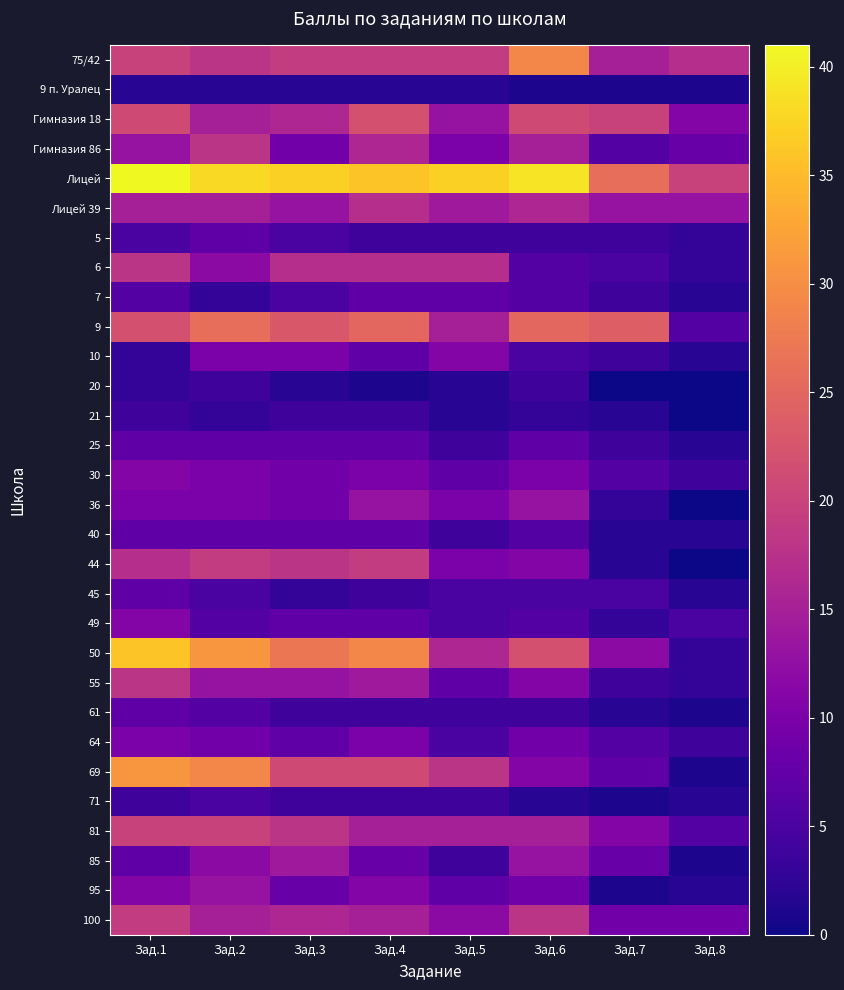

Reading right to left, list all the values displayed in this chart.

75/42: Зад.8=17	Зад.7=15	Зад.6=29	Зад.5=19	Зад.4=19	Зад.3=19	Зад.2=18	Зад.1=20
9 п. Уралец: Зад.8=1	Зад.7=1	Зад.6=1	Зад.5=2	Зад.4=2	Зад.3=2	Зад.2=2	Зад.1=2
Гимназия 18: Зад.8=11	Зад.7=20	Зад.6=21	Зад.5=13	Зад.4=22	Зад.3=16	Зад.2=15	Зад.1=21
Гимназия 86: Зад.8=8	Зад.7=6	Зад.6=15	Зад.5=10	Зад.4=16	Зад.3=9	Зад.2=18	Зад.1=13
Лицей: Зад.8=20	Зад.7=26	Зад.6=39	Зад.5=37	Зад.4=36	Зад.3=37	Зад.2=38	Зад.1=41
Лицей 39: Зад.8=13	Зад.7=13	Зад.6=16	Зад.5=14	Зад.4=17	Зад.3=13	Зад.2=15	Зад.1=15
5: Зад.8=3	Зад.7=4	Зад.6=4	Зад.5=4	Зад.4=4	Зад.3=5	Зад.2=7	Зад.1=5
6: Зад.8=3	Зад.7=5	Зад.6=6	Зад.5=17	Зад.4=17	Зад.3=17	Зад.2=12	Зад.1=18
7: Зад.8=2	Зад.7=4	Зад.6=6	Зад.5=7	Зад.4=7	Зад.3=5	Зад.2=3	Зад.1=6
9: Зад.8=6	Зад.7=24	Зад.6=25	Зад.5=15	Зад.4=25	Зад.3=23	Зад.2=26	Зад.1=22
10: Зад.8=2	Зад.7=4	Зад.6=5	Зад.5=11	Зад.4=7	Зад.3=10	Зад.2=10	Зад.1=3
20: Зад.8=0	Зад.7=0	Зад.6=4	Зад.5=2	Зад.4=1	Зад.3=2	Зад.2=4	Зад.1=3
21: Зад.8=0	Зад.7=2	Зад.6=3	Зад.5=2	Зад.4=4	Зад.3=4	Зад.2=3	Зад.1=4
25: Зад.8=2	Зад.7=4	Зад.6=7	Зад.5=4	Зад.4=7	Зад.3=7	Зад.2=7	Зад.1=7
30: Зад.8=4	Зад.7=6	Зад.6=10	Зад.5=7	Зад.4=10	Зад.3=9	Зад.2=10	Зад.1=11
36: Зад.8=0	Зад.7=3	Зад.6=13	Зад.5=10	Зад.4=13	Зад.3=9	Зад.2=10	Зад.1=10
40: Зад.8=2	Зад.7=2	Зад.6=6	Зад.5=4	Зад.4=7	Зад.3=7	Зад.2=7	Зад.1=7
44: Зад.8=0	Зад.7=2	Зад.6=11	Зад.5=10	Зад.4=19	Зад.3=18	Зад.2=19	Зад.1=17
45: Зад.8=2	Зад.7=5	Зад.6=5	Зад.5=5	Зад.4=4	Зад.3=3	Зад.2=5	Зад.1=7
49: Зад.8=5	Зад.7=3	Зад.6=6	Зад.5=5	Зад.4=7	Зад.3=7	Зад.2=6	Зад.1=11
50: Зад.8=3	Зад.7=12	Зад.6=22	Зад.5=16	Зад.4=29	Зад.3=27	Зад.2=31	Зад.1=36
55: Зад.8=3	Зад.7=4	Зад.6=11	Зад.5=7	Зад.4=14	Зад.3=13	Зад.2=13	Зад.1=18
61: Зад.8=1	Зад.7=2	Зад.6=4	Зад.5=4	Зад.4=4	Зад.3=4	Зад.2=6	Зад.1=7
64: Зад.8=4	Зад.7=6	Зад.6=9	Зад.5=5	Зад.4=10	Зад.3=7	Зад.2=9	Зад.1=10
69: Зад.8=1	Зад.7=7	Зад.6=11	Зад.5=18	Зад.4=21	Зад.3=21	Зад.2=29	Зад.1=31
71: Зад.8=2	Зад.7=1	Зад.6=2	Зад.5=4	Зад.4=4	Зад.3=4	Зад.2=5	Зад.1=4
81: Зад.8=6	Зад.7=11	Зад.6=15	Зад.5=15	Зад.4=15	Зад.3=18	Зад.2=20	Зад.1=20
85: Зад.8=1	Зад.7=8	Зад.6=13	Зад.5=4	Зад.4=8	Зад.3=14	Зад.2=12	Зад.1=7
95: Зад.8=2	Зад.7=1	Зад.6=9	Зад.5=7	Зад.4=11	Зад.3=8	Зад.2=13	Зад.1=11
100: Зад.8=9	Зад.7=9	Зад.6=18	Зад.5=12	Зад.4=15	Зад.3=16	Зад.2=15	Зад.1=19